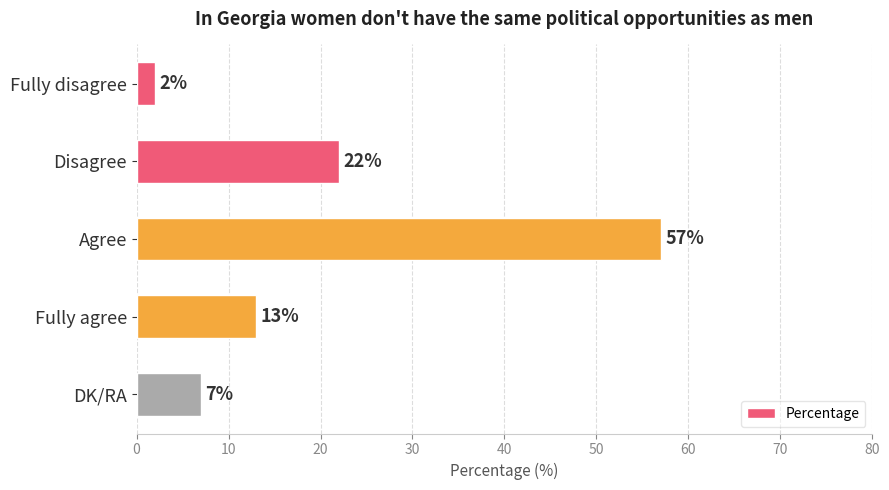

What is the difference between the second highest and second lowest values?

15